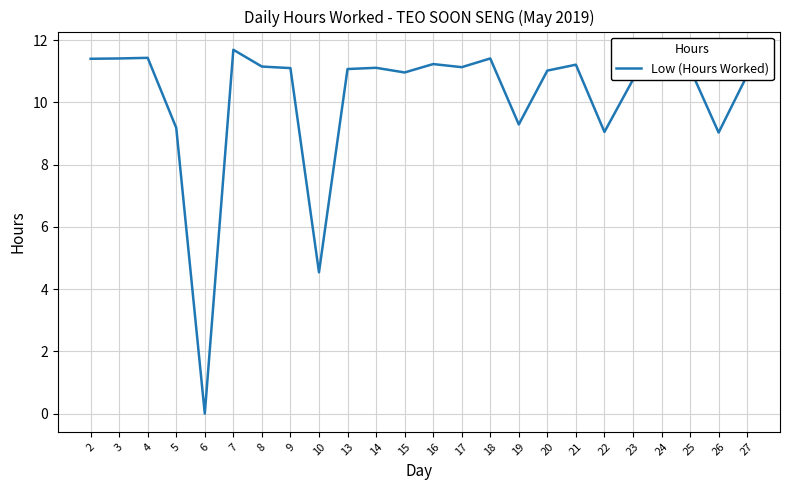

Which label corresponds to the smallest value in the chart?

6